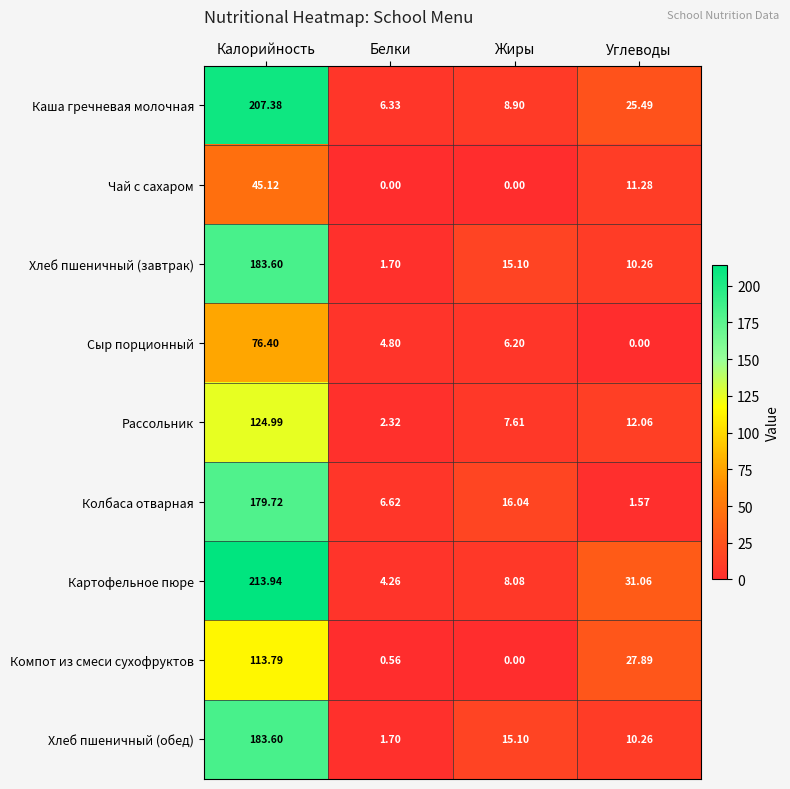

Which label corresponds to the largest value in the chart?

Калорийность